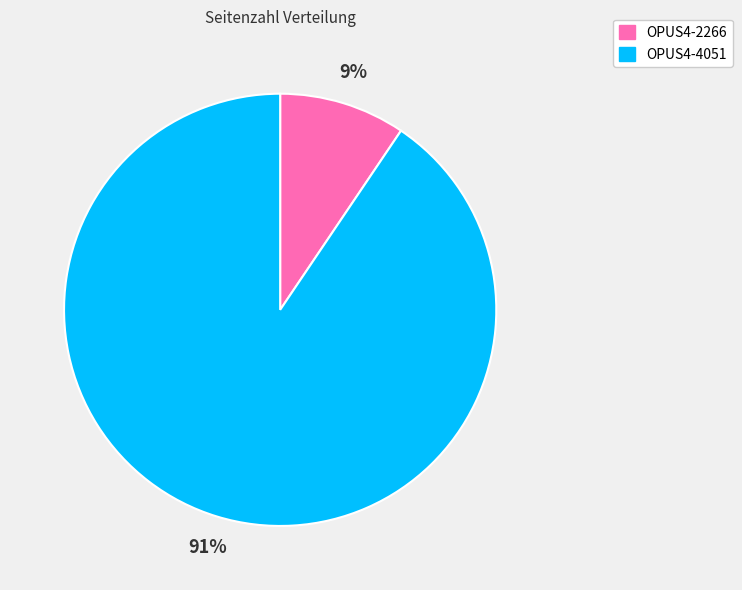

Which has a higher value, OPUS4-4051 or OPUS4-2266?

OPUS4-4051